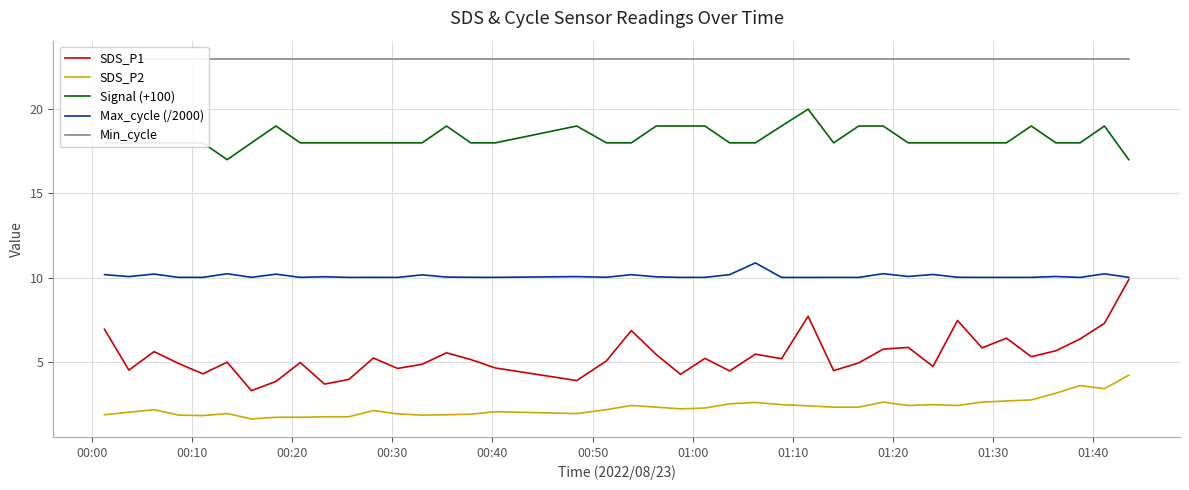

True or false: Signal (+100) and Max_cycle (/2000) intersect in this chart.

False